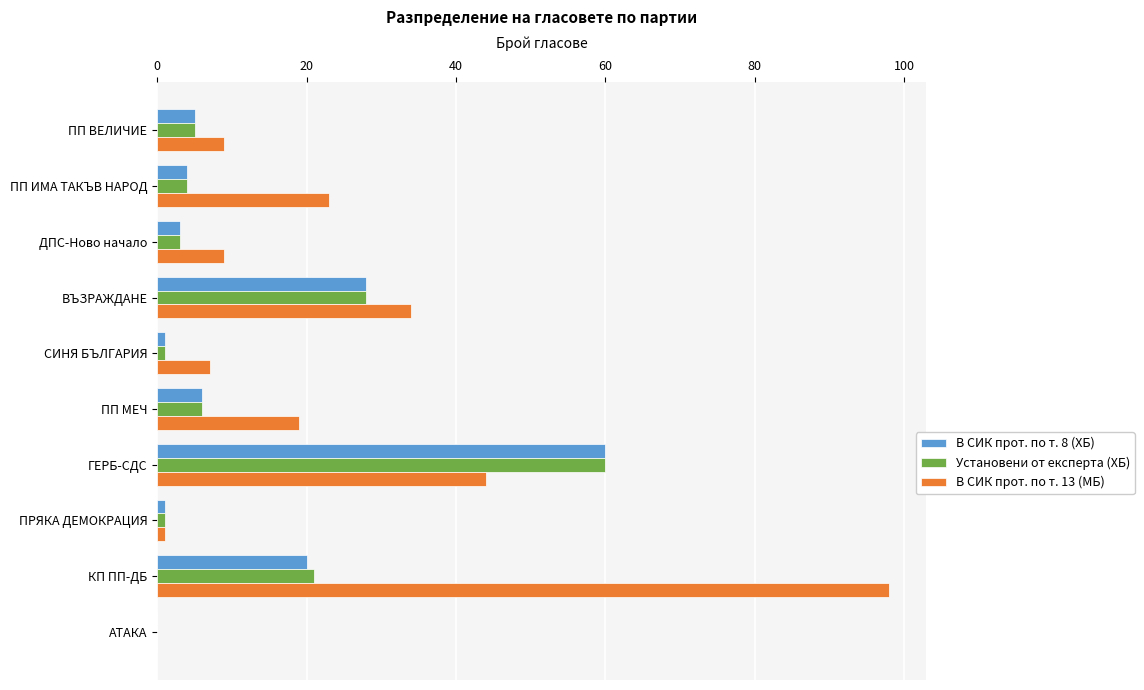

How many series are shown in this chart?

3